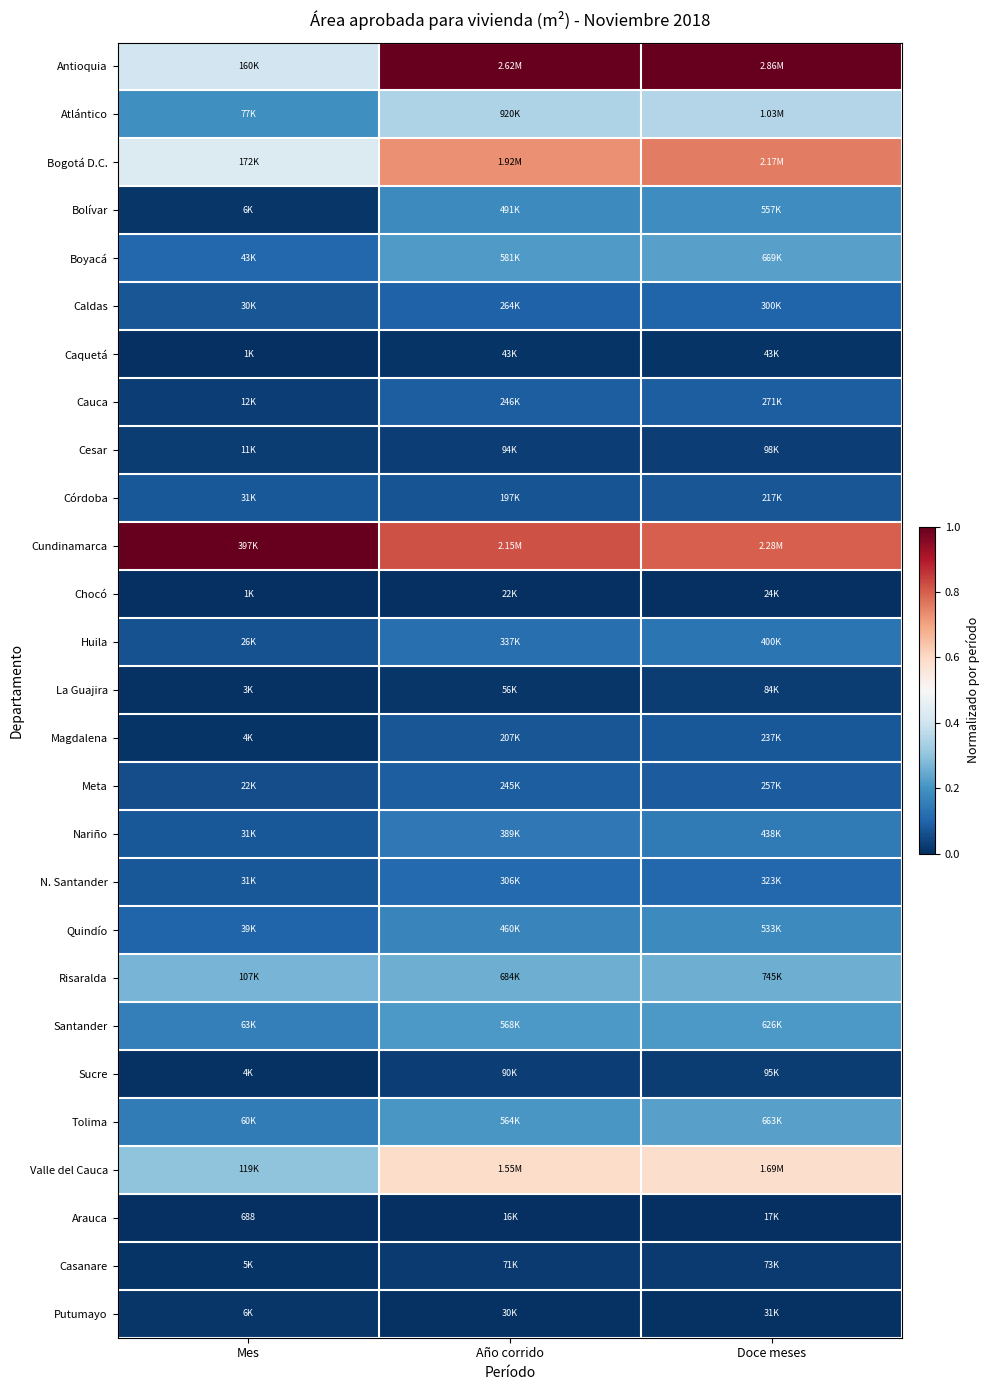

Count the Magdalena values in the range 0 to 1.

3